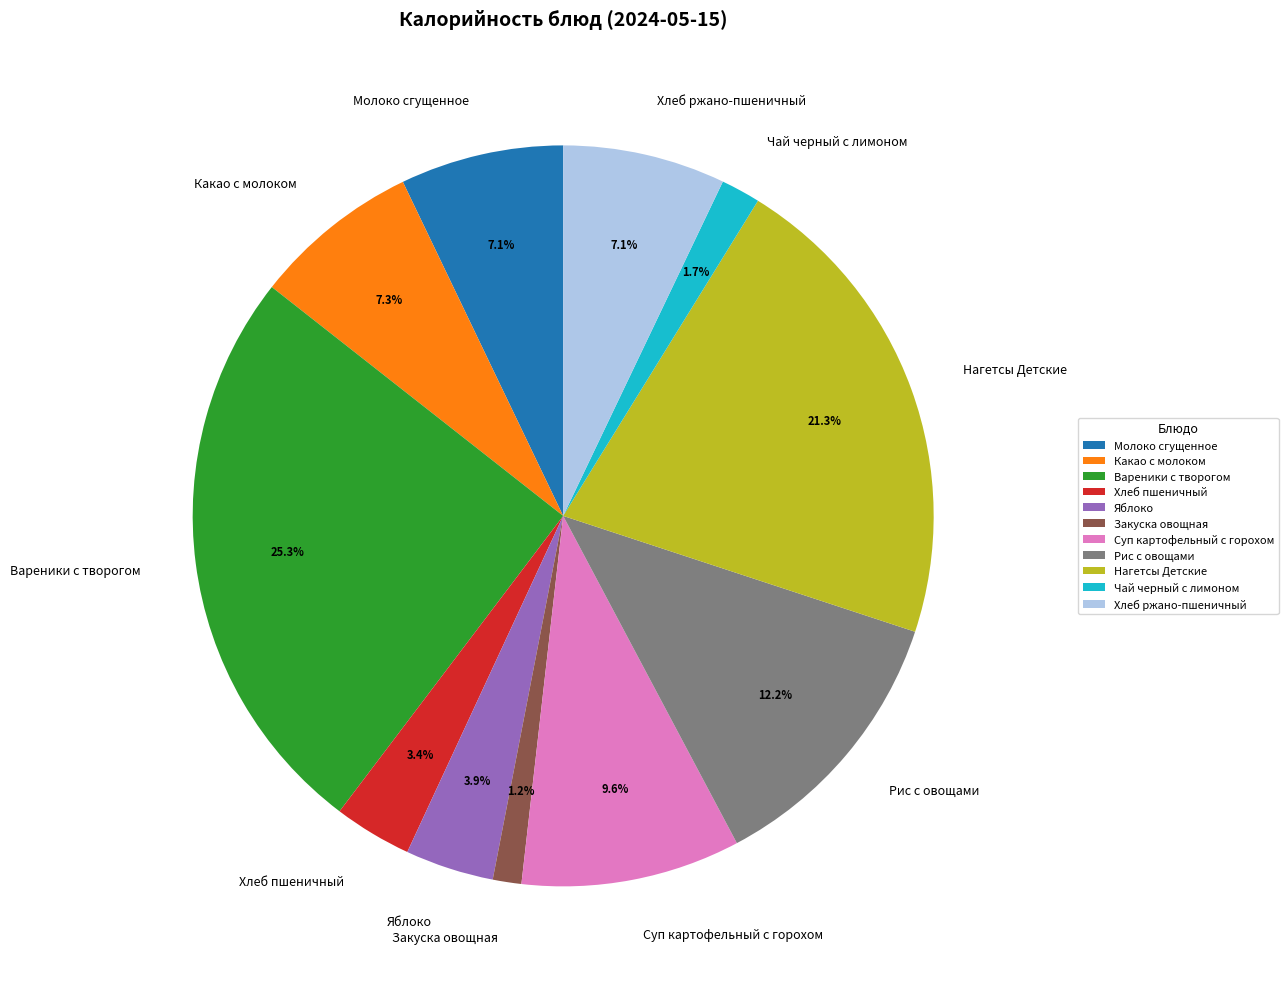

What is the largest slice in the pie chart?

Вареники с творогом